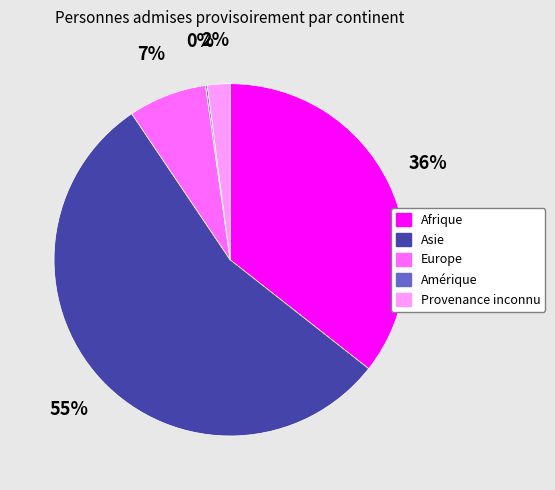

Which category accounts for the majority?

Asie